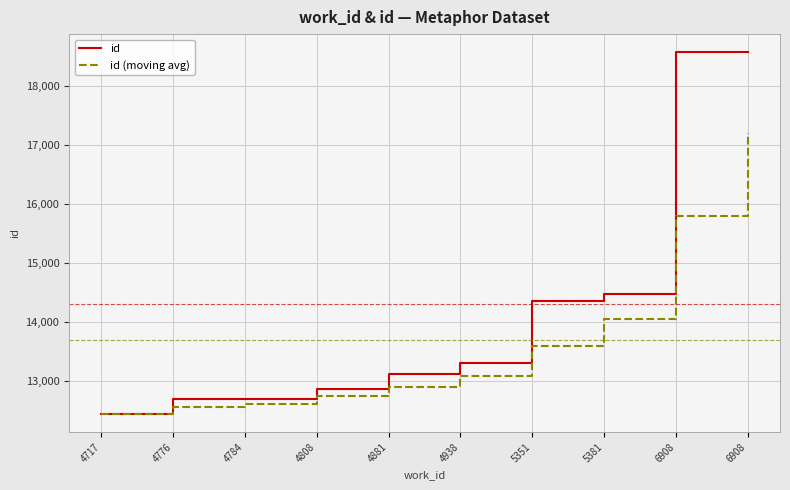

Does the chart display data point markers on the line(s)?

No